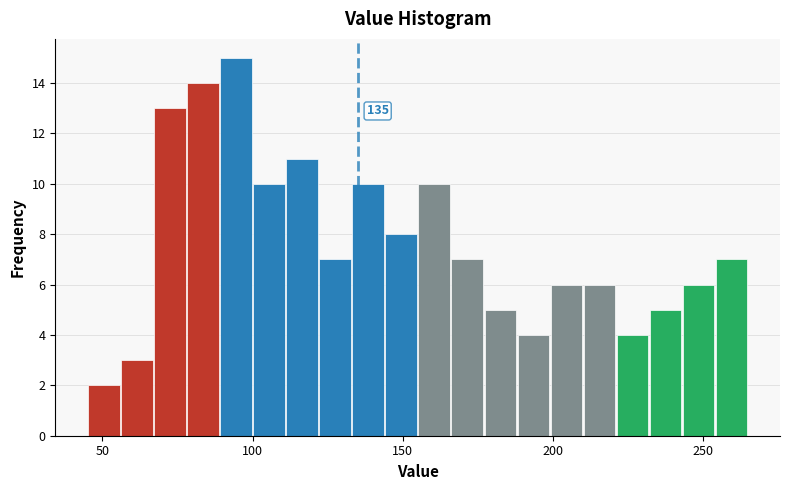

Around what value on the x-axis is the tallest bar? Give the approximate position of its centre, as read against the axis.

95